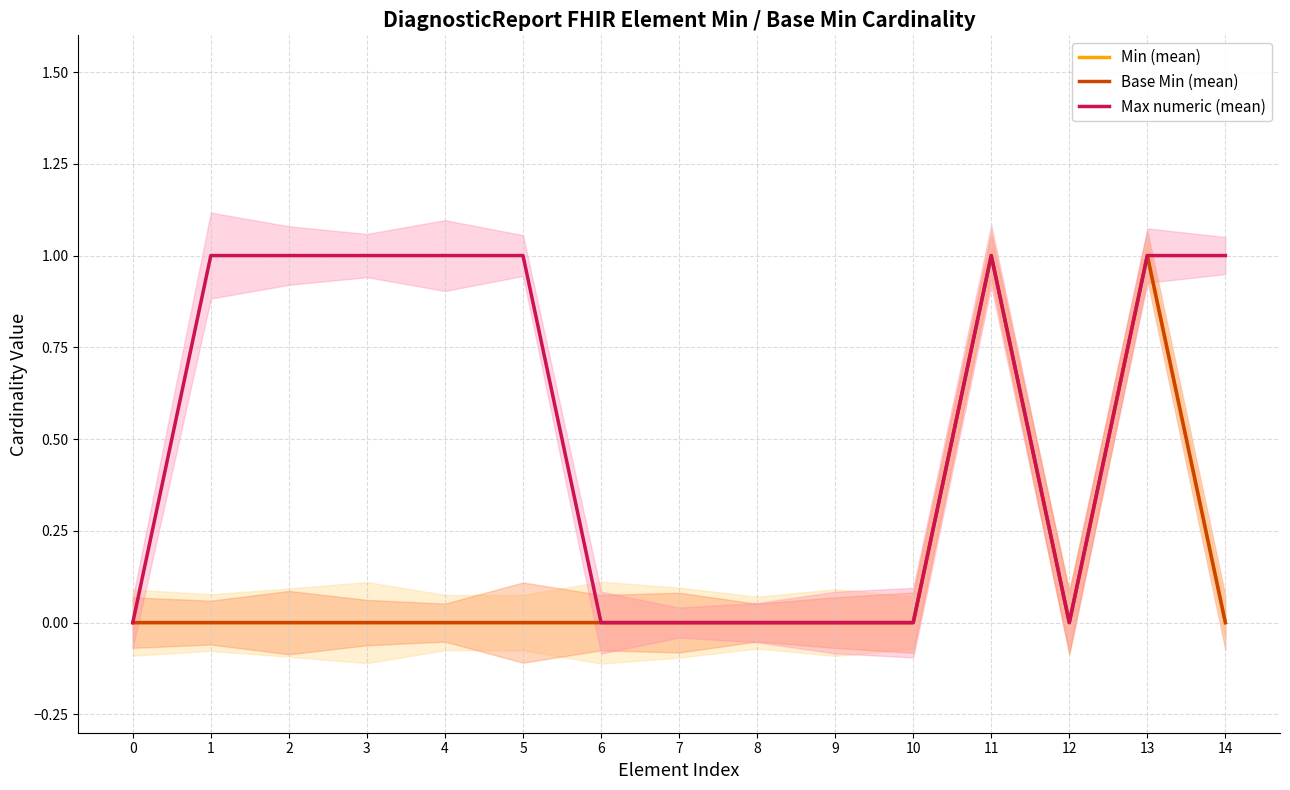

The Min (mean) series shows 0 at 0. True or false?

False